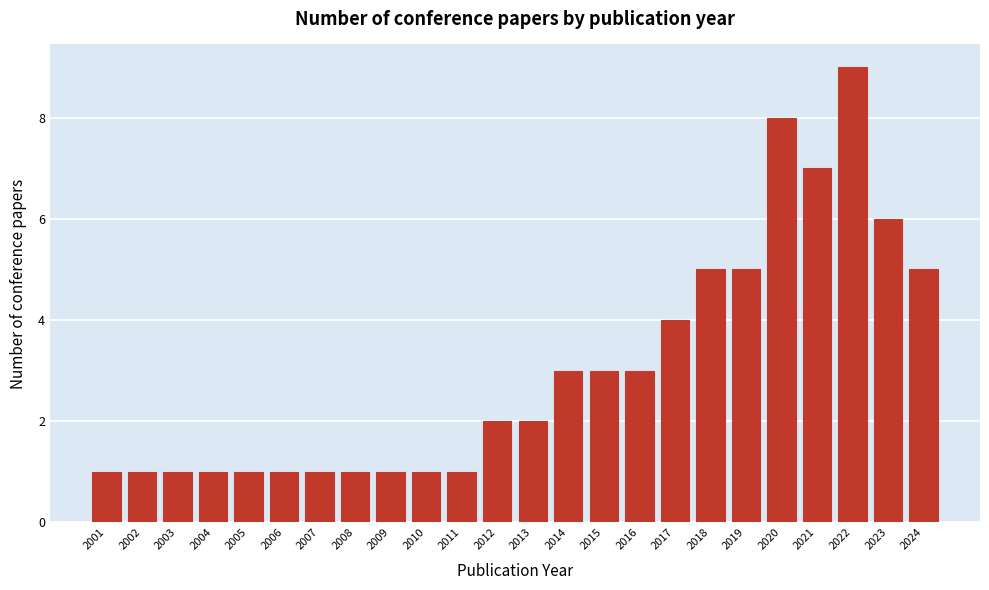

Reading left to right, what are all the values shown in this chart?

1	1	1	1	1	1	1	1	1	1	1	2	2	3	3	3	4	5	5	8	7	9	6	5